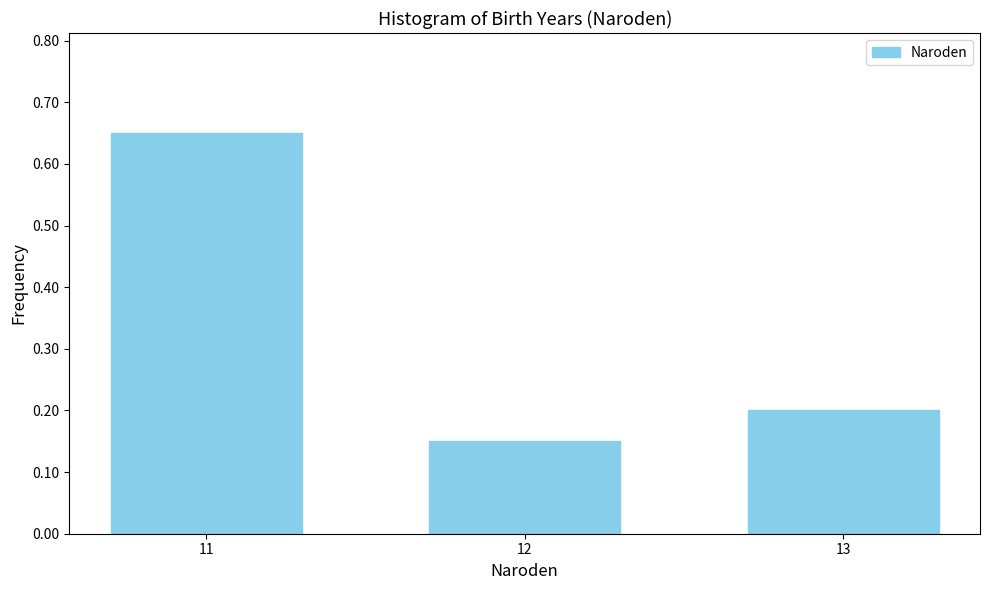

Which category has the lowest value across all series?

12